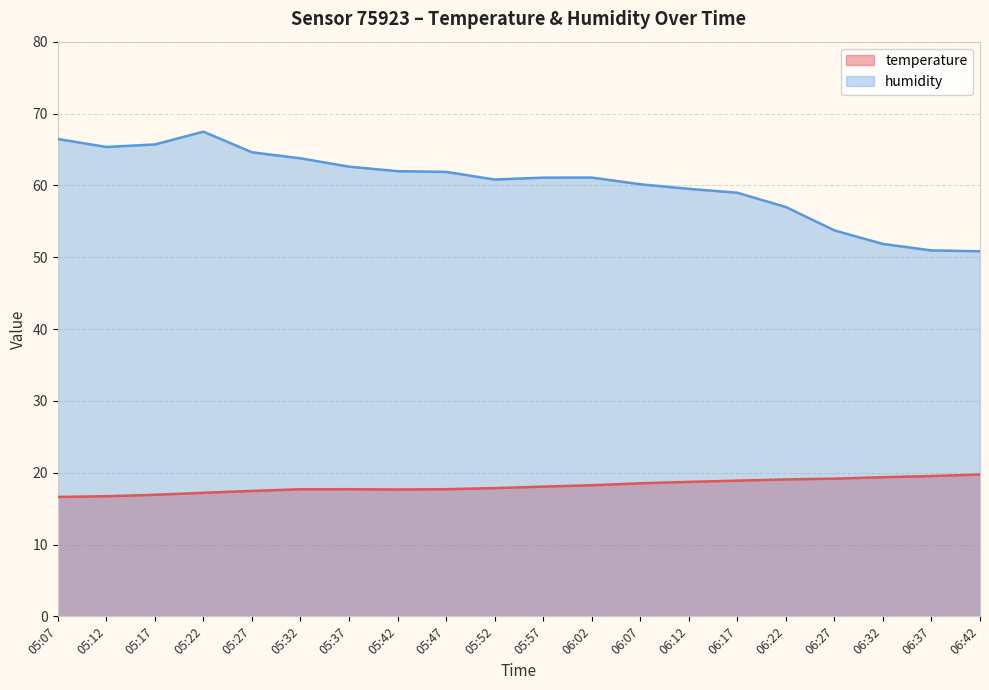

How many categories are shown in the chart?

20